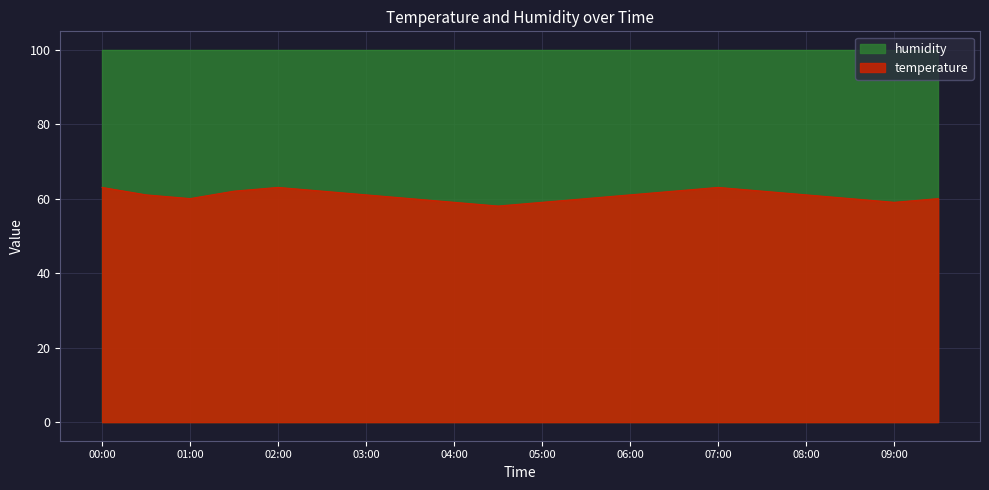

How many interior local peaks (higher than both neighbors) does the data have?

2